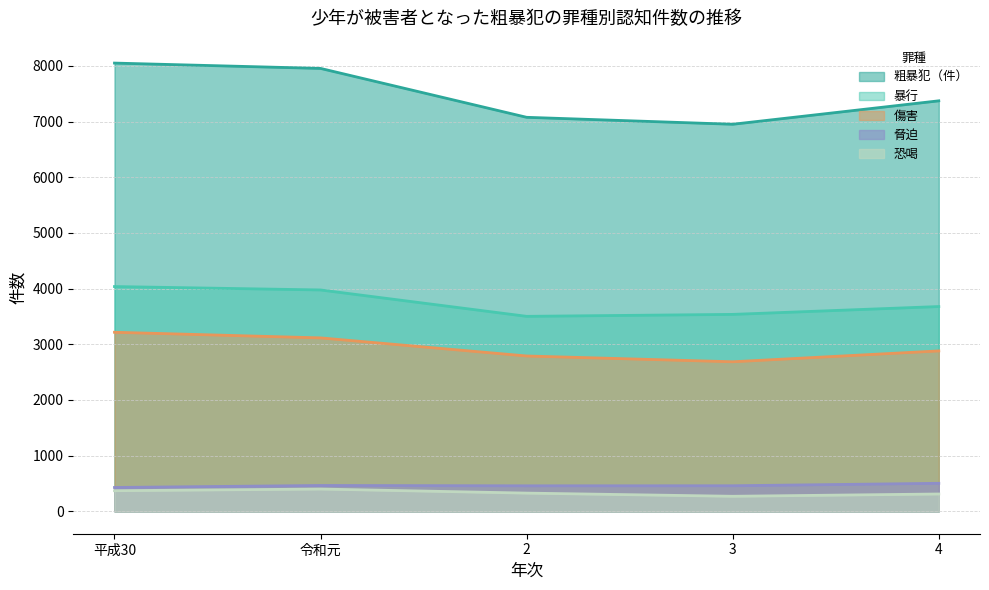

True or false: 恐喝 and 暴行 intersect in this chart.

False